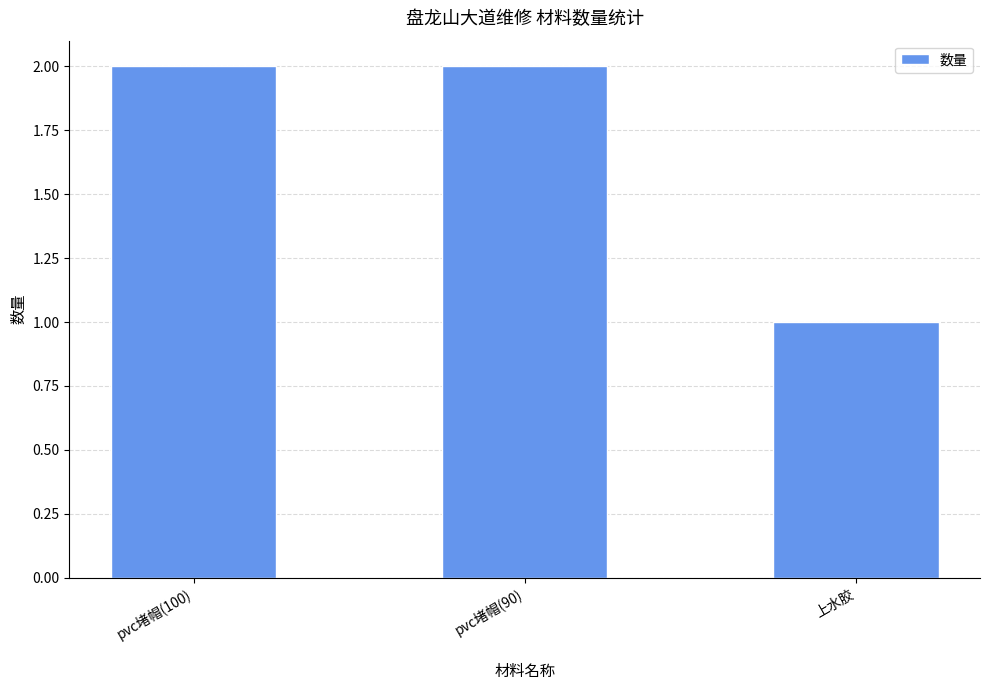

What is the difference between the second highest and minimum values?

1